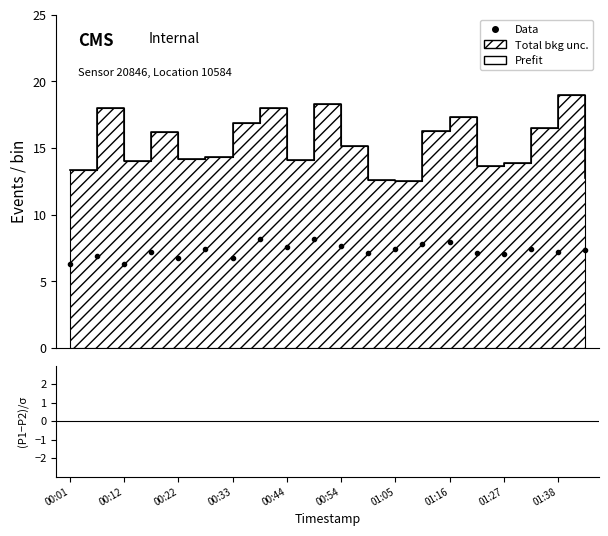

Read the Data value at 01:05.

7.4